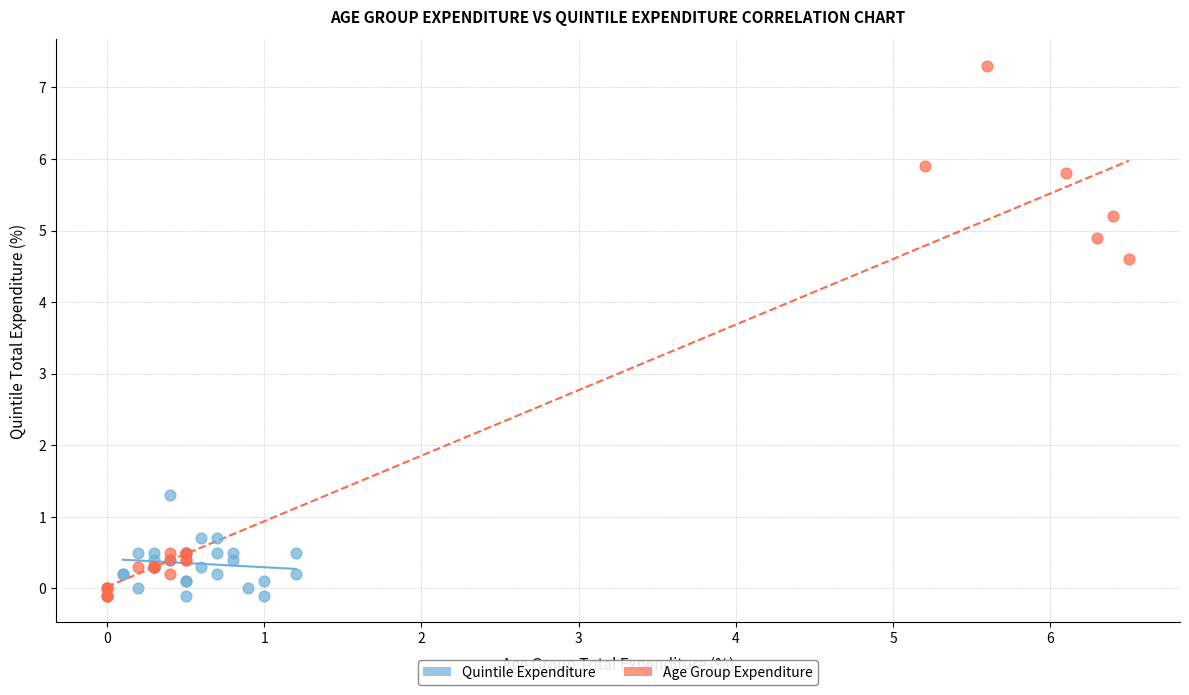

Which series reaches the maximum Y coordinate?

Age Group Expenditure